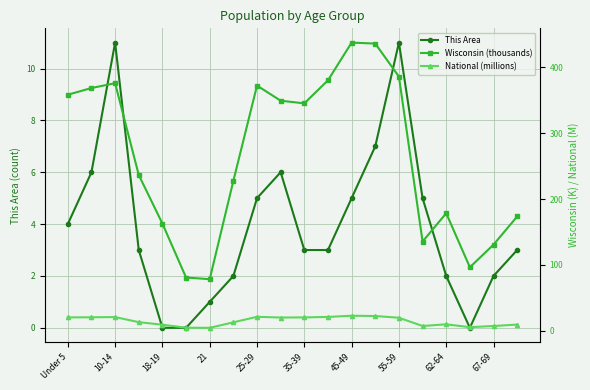

What is the difference between the maximum and minimum values in the This Area series?

11